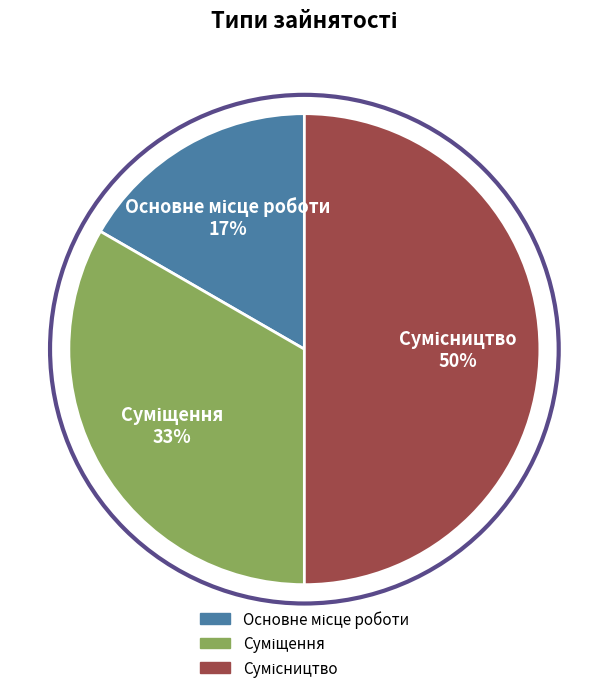

To the nearest percent, what is the average slice percentage?

33%